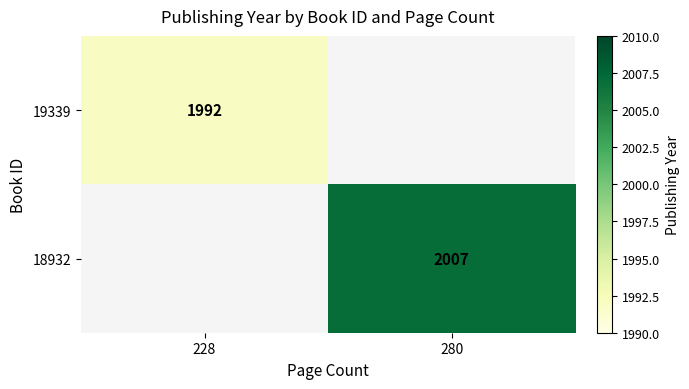

Is it true that 18932 equals 2963 at 280?

False